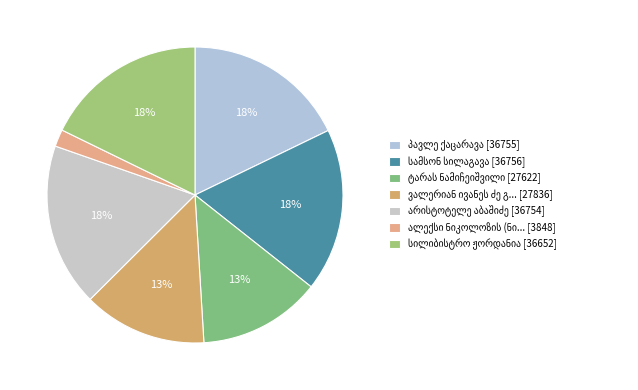

Which category has the biggest portion of the pie?

სამსონ სილაგავა